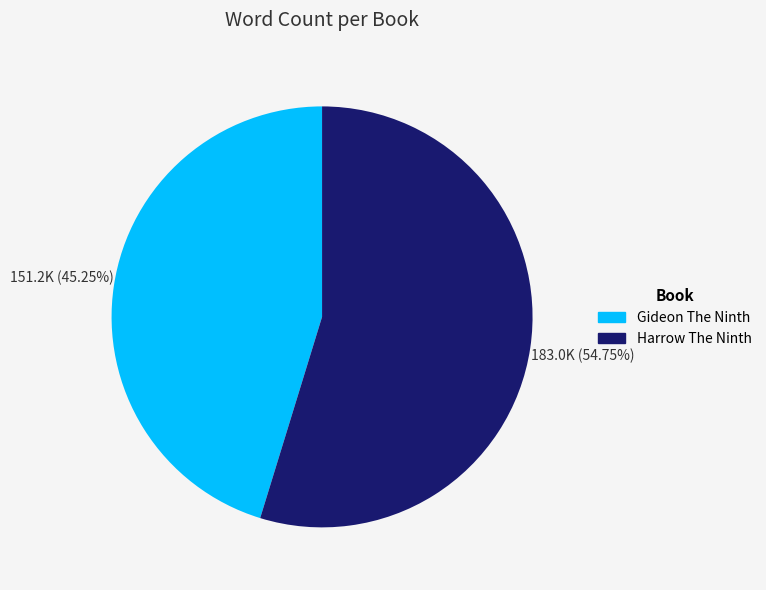

Is it true that Harrow The Ninth is 41% of the pie?

False